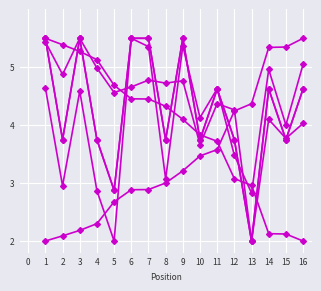

Does the chart have visible grid lines?

Yes